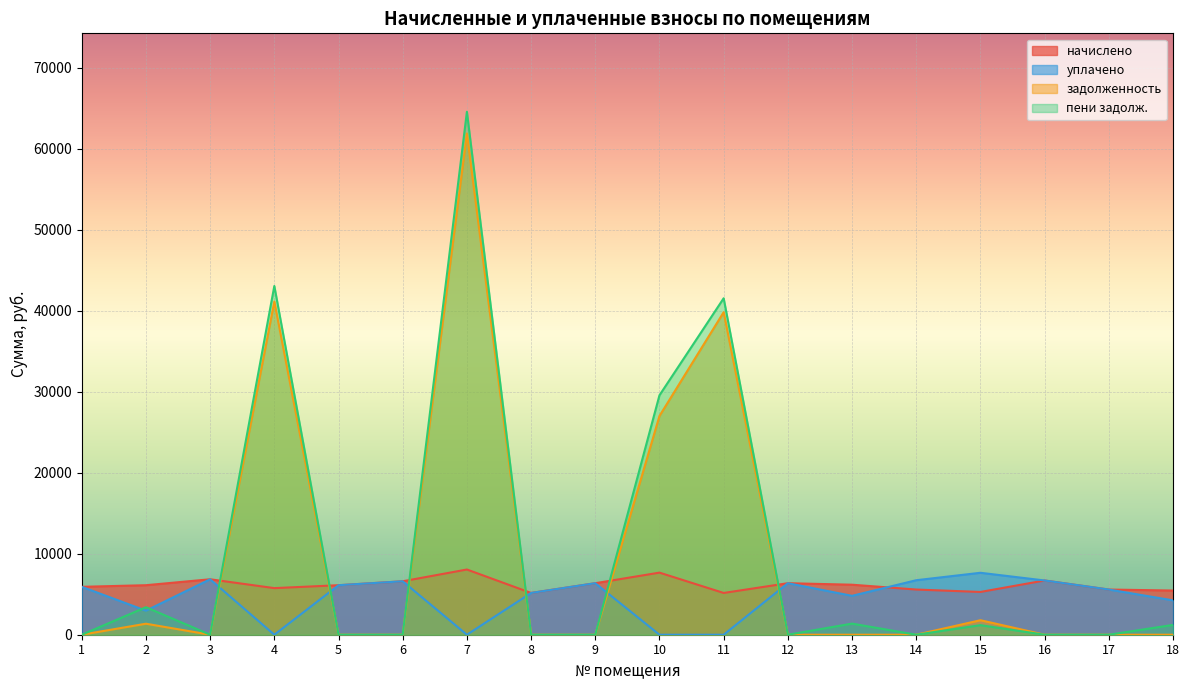

What is the total value across all series at 10?

64218.9